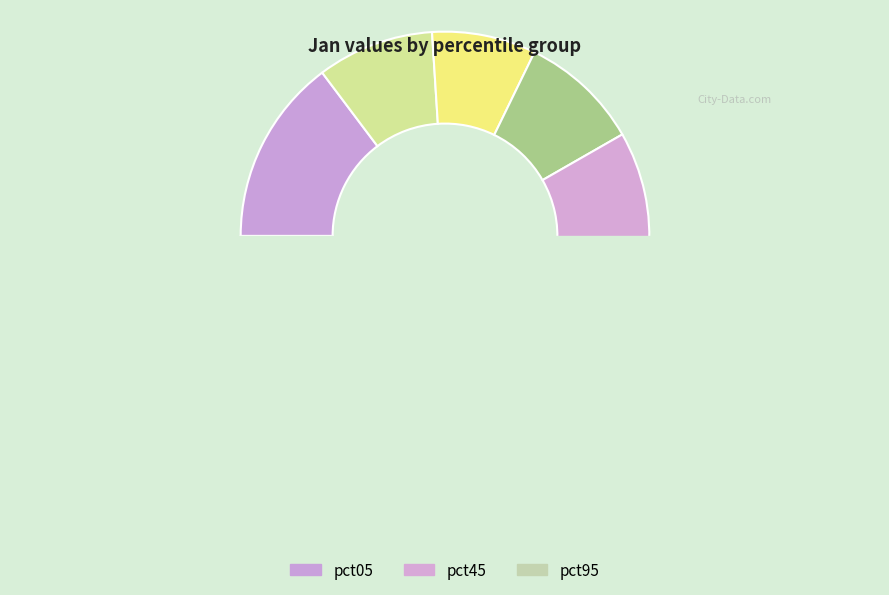

Combined, do pct75 and pct25 account for over 50%?

No